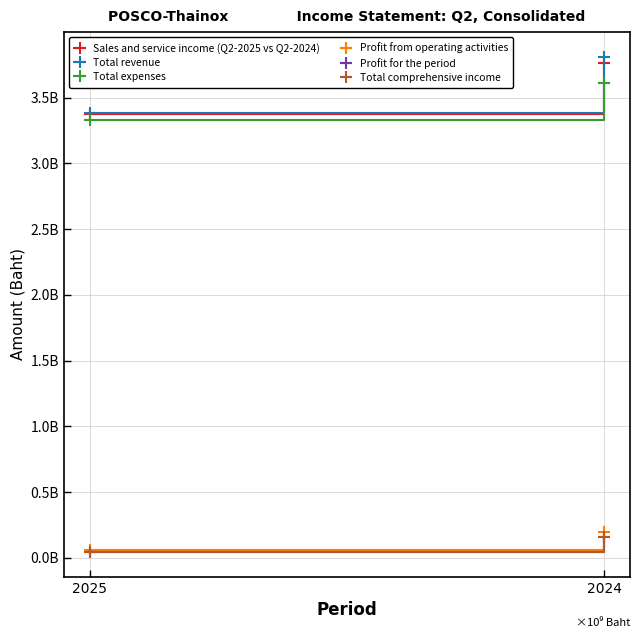

Read the Sales and service income (Q2-2025 vs Q2-2024) value at 2025, to the nearest 10.

3373594610